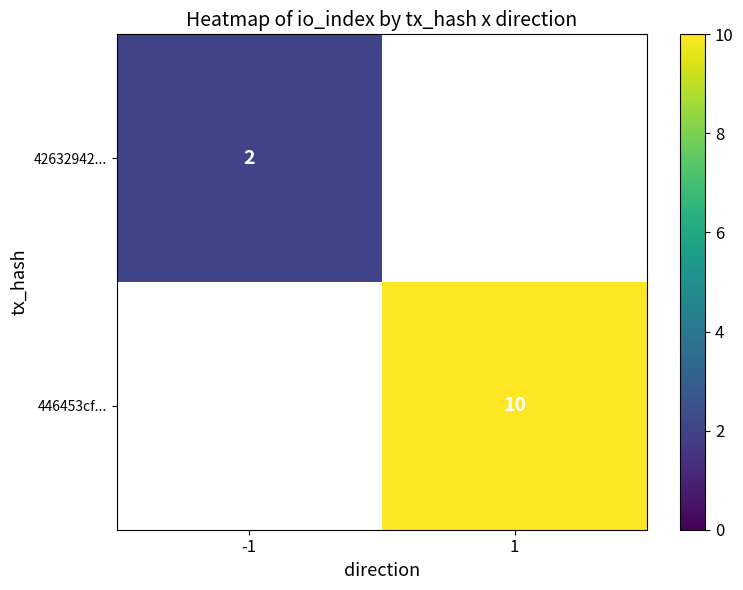

True or false: 446453cf... has a value of 3 at 1.

False